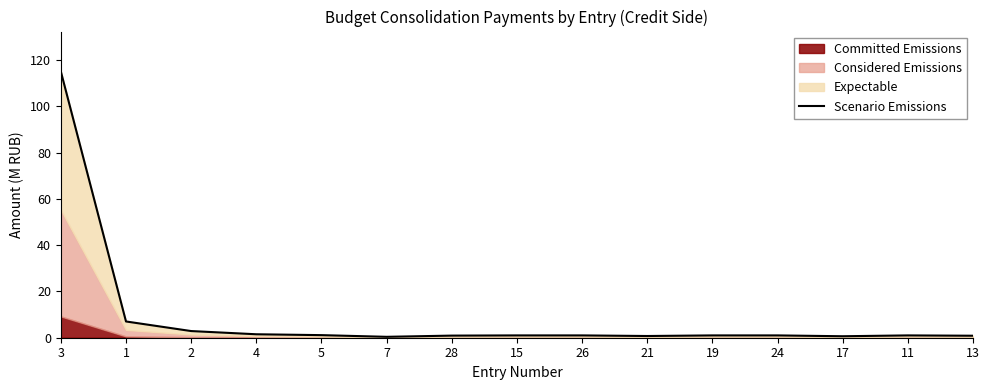

Reading left to right, transcribe all the data shown in this chart.

115.1	7.0	2.9	1.5	1.1	0.4	0.9	1.0	1.0	0.7	1.0	1.0	0.6	1.0	0.9